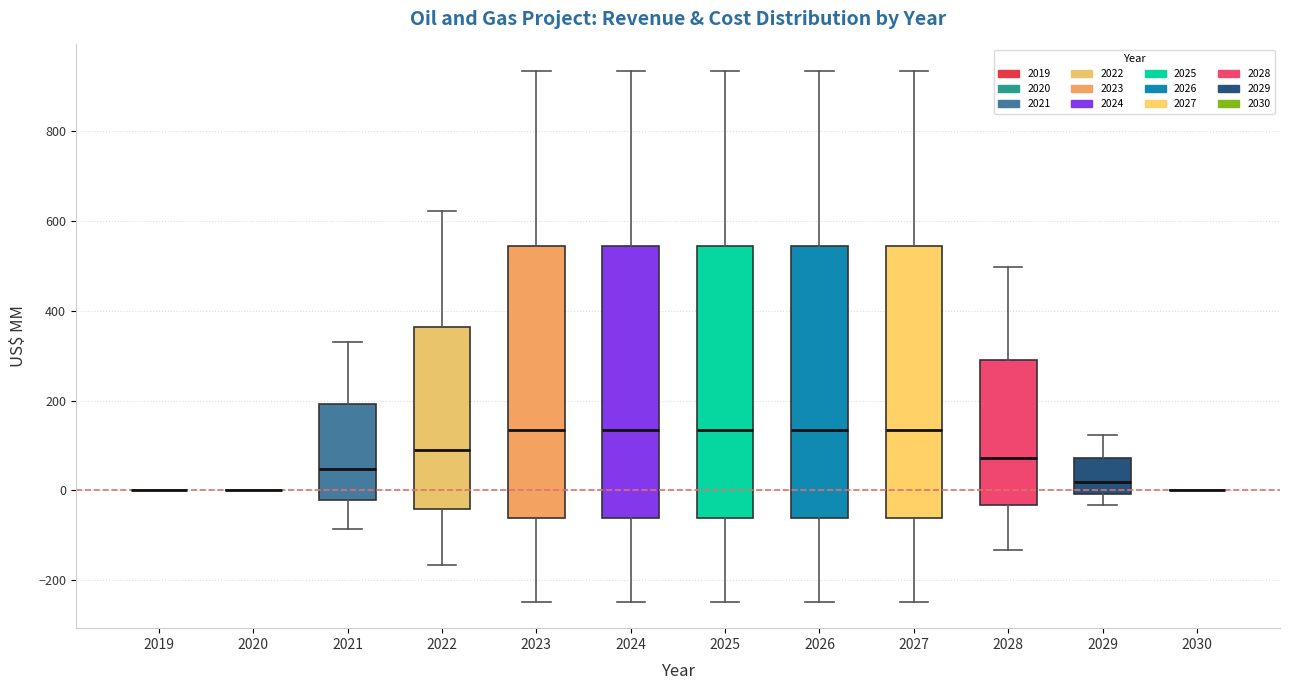

Where is the upper edge of the box at x = 2021 on the y-axis? The values are not printed on the chart, so give them approximately, as read against the axis.

200